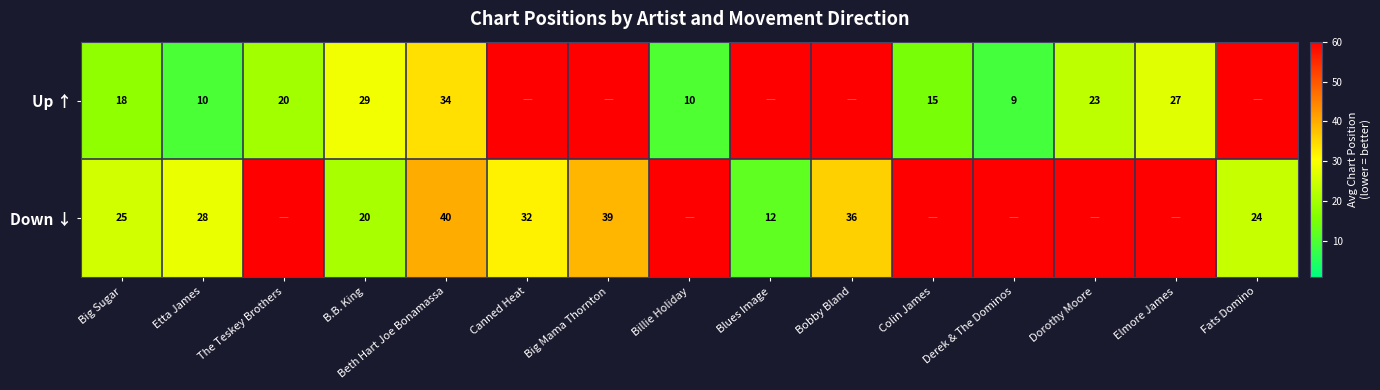

At Big Sugar, list the series in order from largest to smallest.

Down ↓, Up ↑